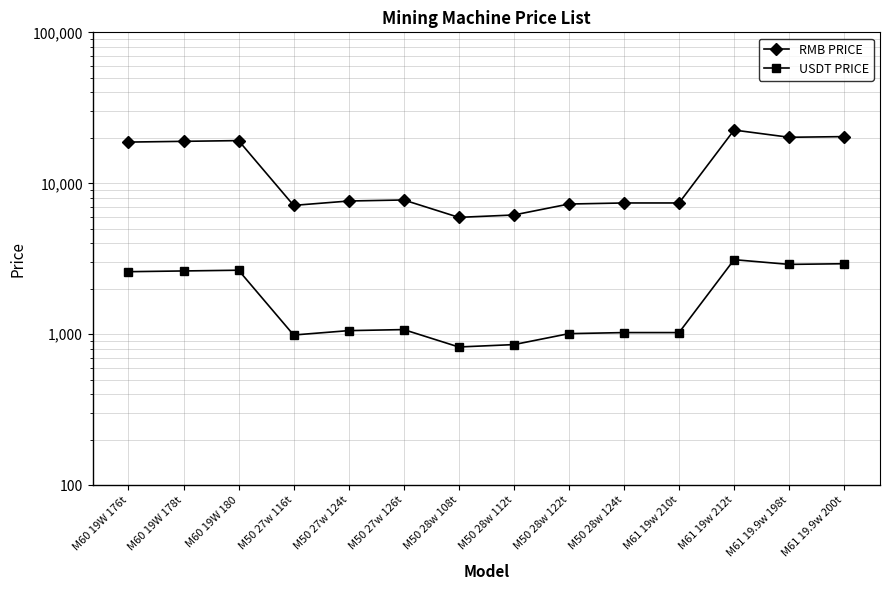

Reading right to left, transcribe all the data shown in this chart.

RMB PRICE: M61 19.9w 200t=20386.1	M61 19.9w 198t=20180.2	M61 19w 212t=22528.8	M61 19w 210t=7410.2	M50 28w 124t=7410.2	M50 28w 122t=7290.7	M50 28w 112t=6169.0	M50 28w 108t=5948.6	M50 27w 126t=7756.6	M50 27w 124t=7633.4	M50 27w 116t=7141.0	M60 19W 180=19180.8	M60 19W 178t=18967.7	M60 19W 176t=18754.6
USDT PRICE: M61 19.9w 200t=2933.2	M61 19.9w 198t=2903.6	M61 19w 212t=3120.3	M61 19w 210t=1026.3	M50 28w 124t=1026.3	M50 28w 122t=1009.8	M50 28w 112t=854.4	M50 28w 108t=823.9	M50 27w 126t=1074.3	M50 27w 124t=1057.3	M50 27w 116t=989.0	M60 19W 180=2656.6	M60 19W 178t=2627.1	M60 19W 176t=2597.6